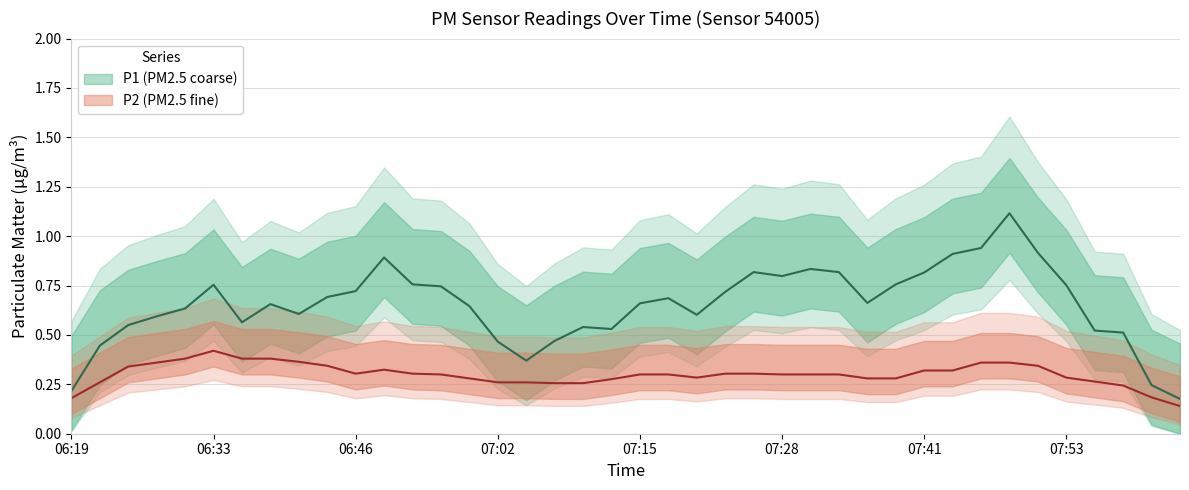

The value of P2 at 07:23 is 0.1. True or false?

False